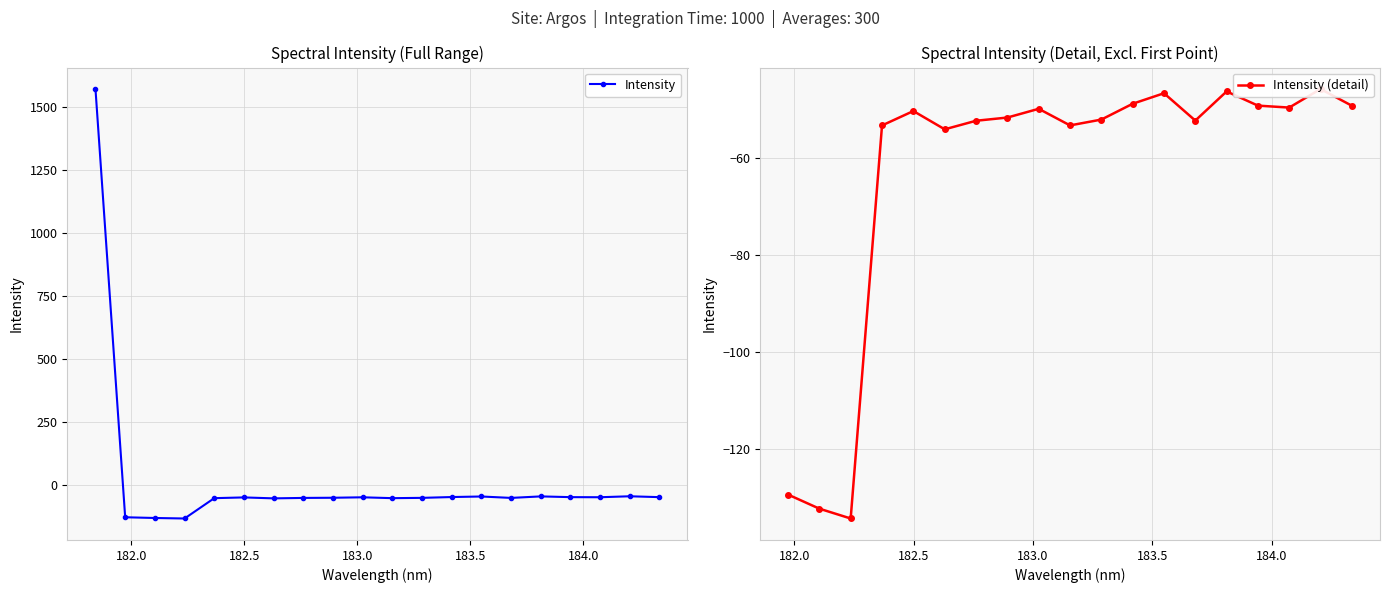

Does the chart display data point markers on the line(s)?

Yes